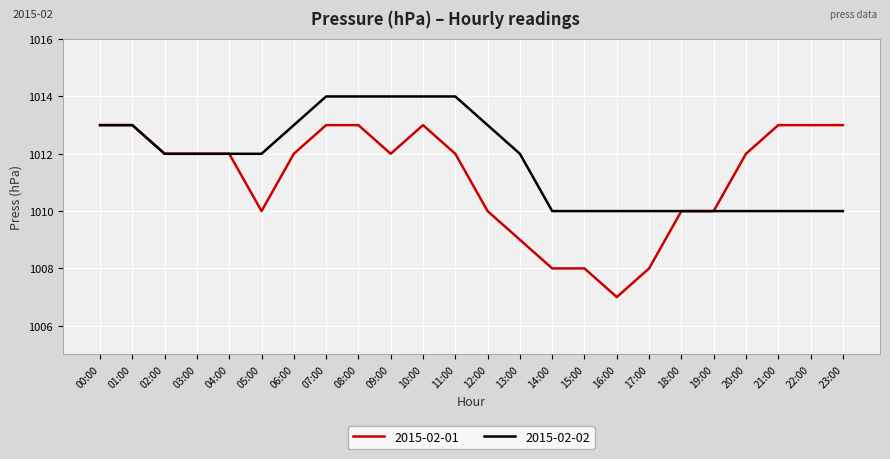

What is the spread (max minus min) of values at 23:00?

3